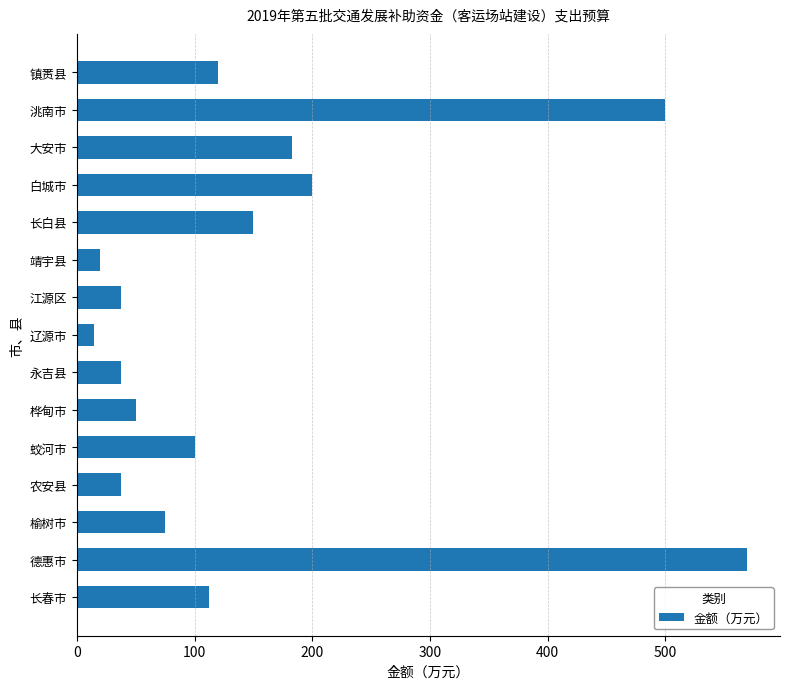

What is the greatest value displayed?

568.9